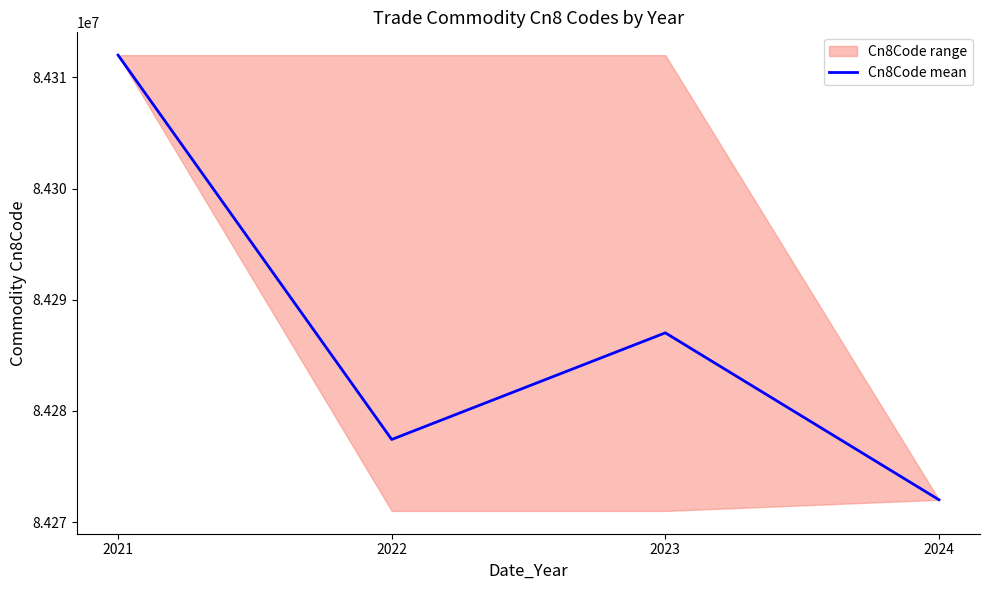

What is the difference between the maximum and minimum values?

39985.0